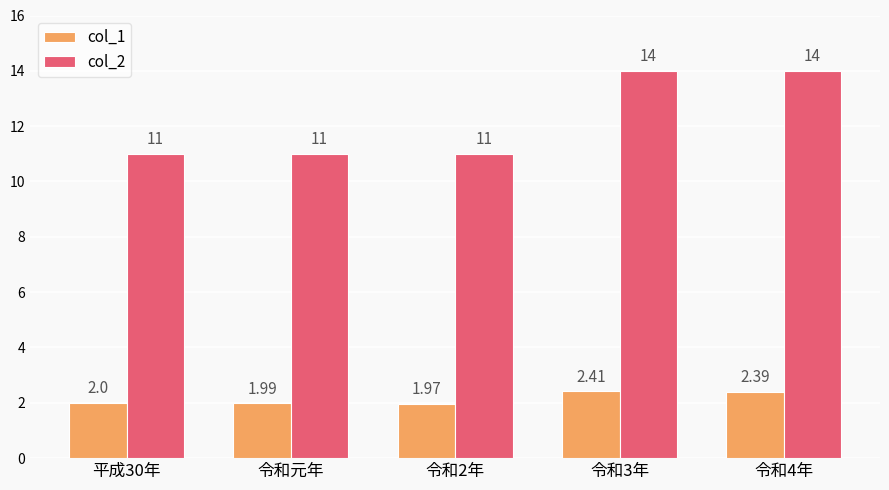

What is the difference between the col_2 values at 令和3年 and 令和2年?

3.0